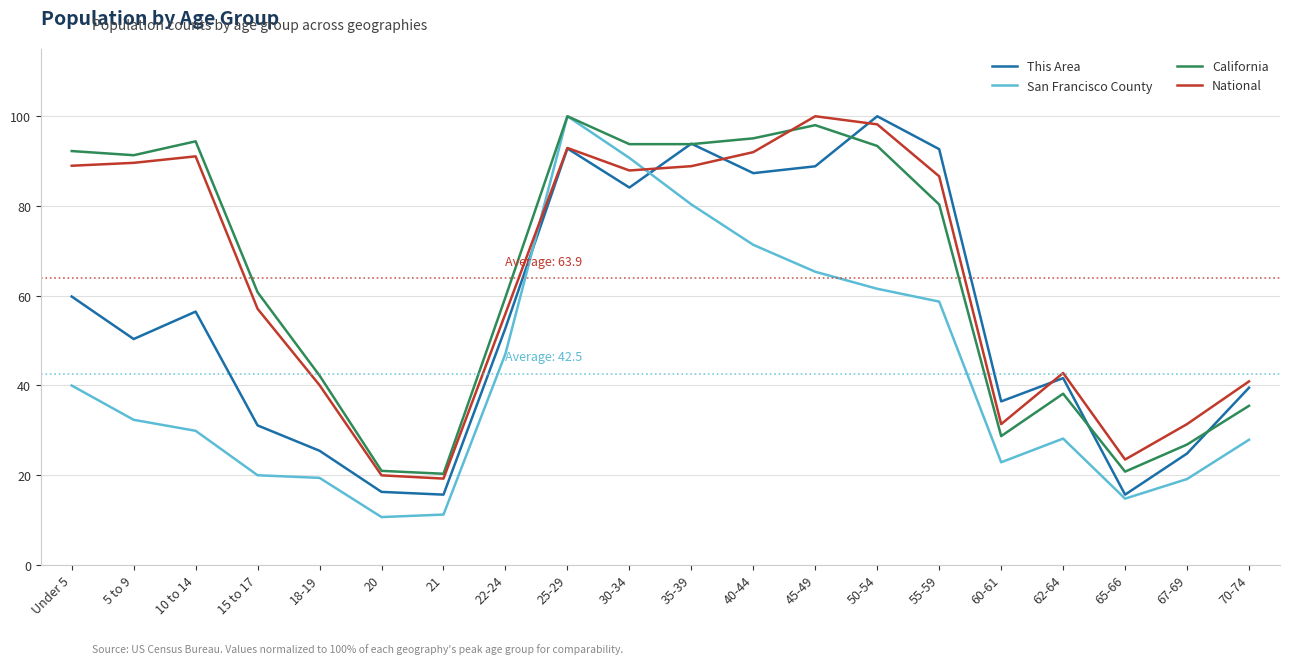

How many lines are shown in the chart?

4